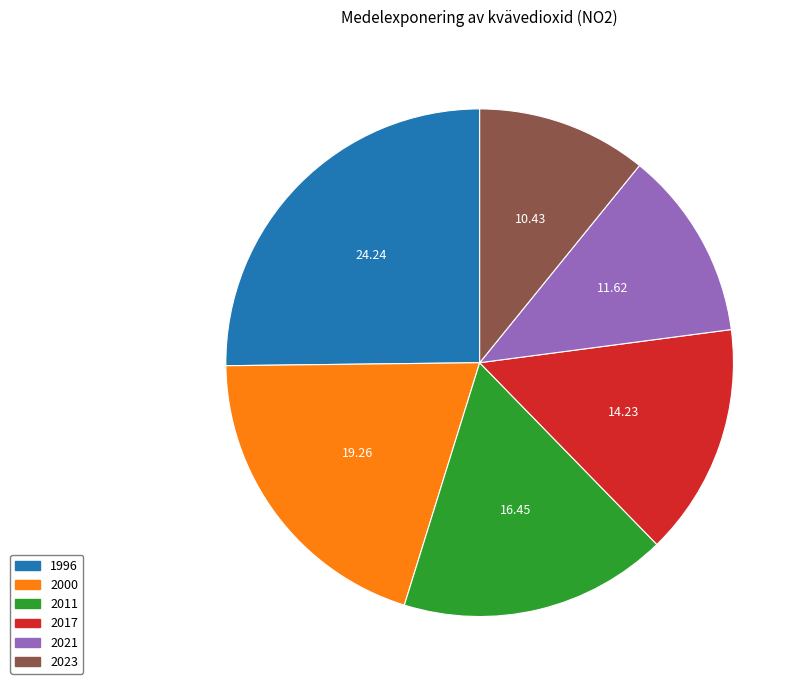

How many slices are in this pie chart?

6